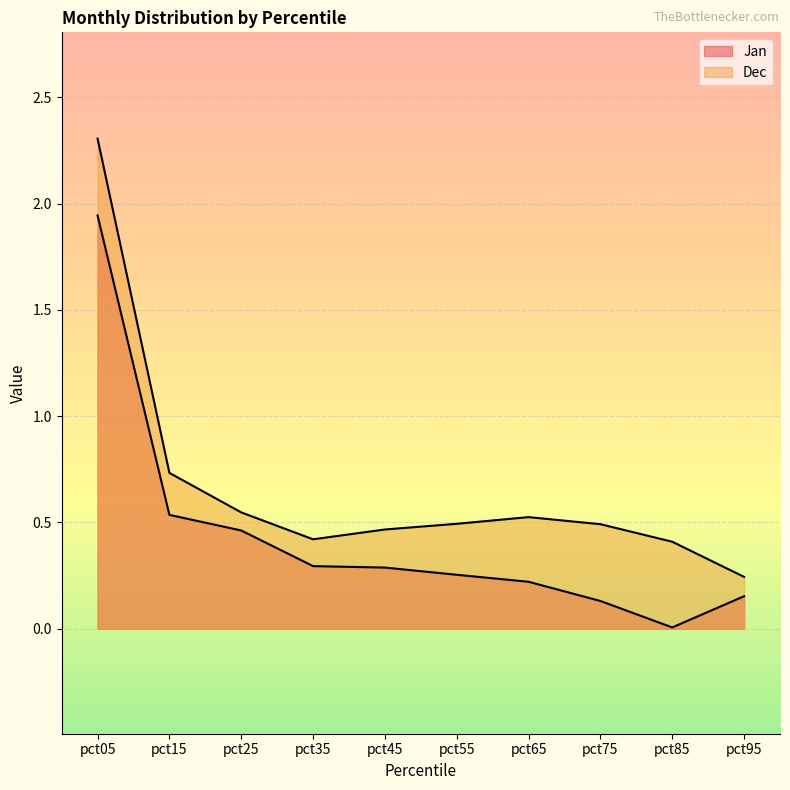

The value of Dec at pct45 is 0.5. True or false?

True